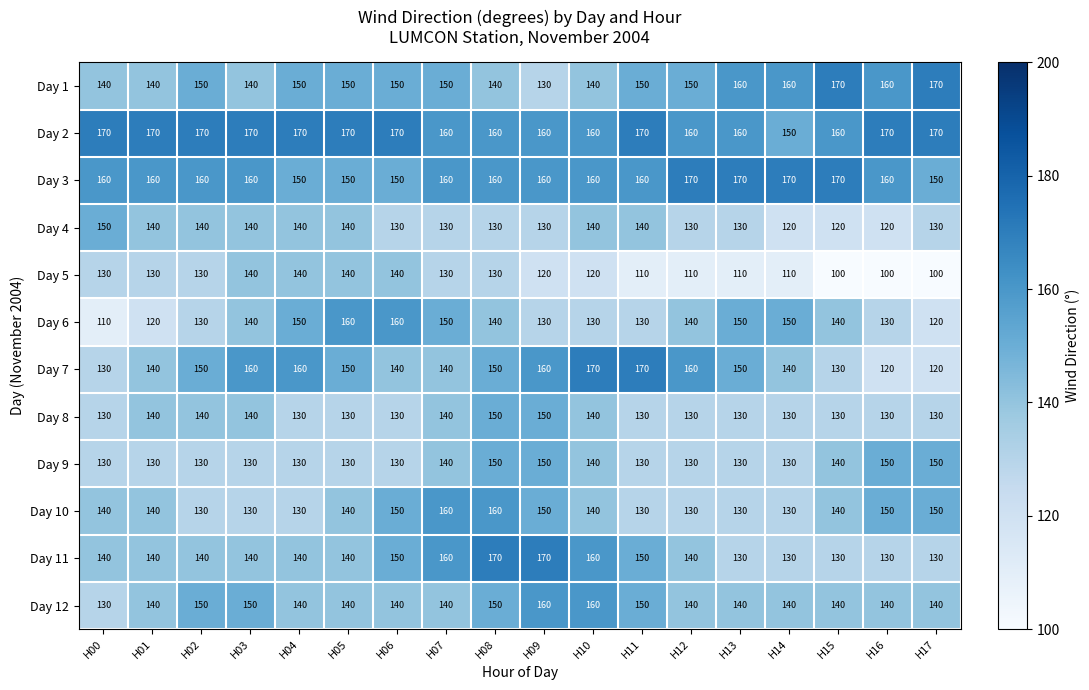

At how many categories does at least one series exceed 108?

18